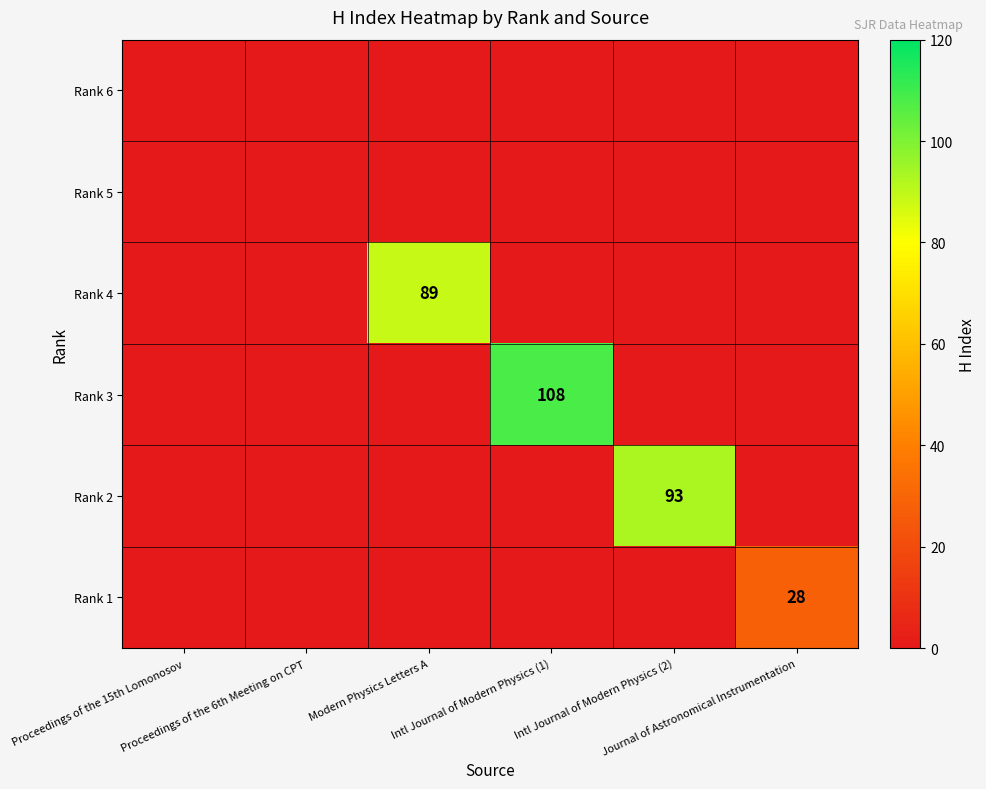

List the labels in order of Rank 1 value, largest first.

Journal of Astronomical Instrumentation, Proceedings of the 15th Lomonosov, Proceedings of the 6th Meeting on CPT, Modern Physics Letters A, Intl Journal of Modern Physics (1), Intl Journal of Modern Physics (2)